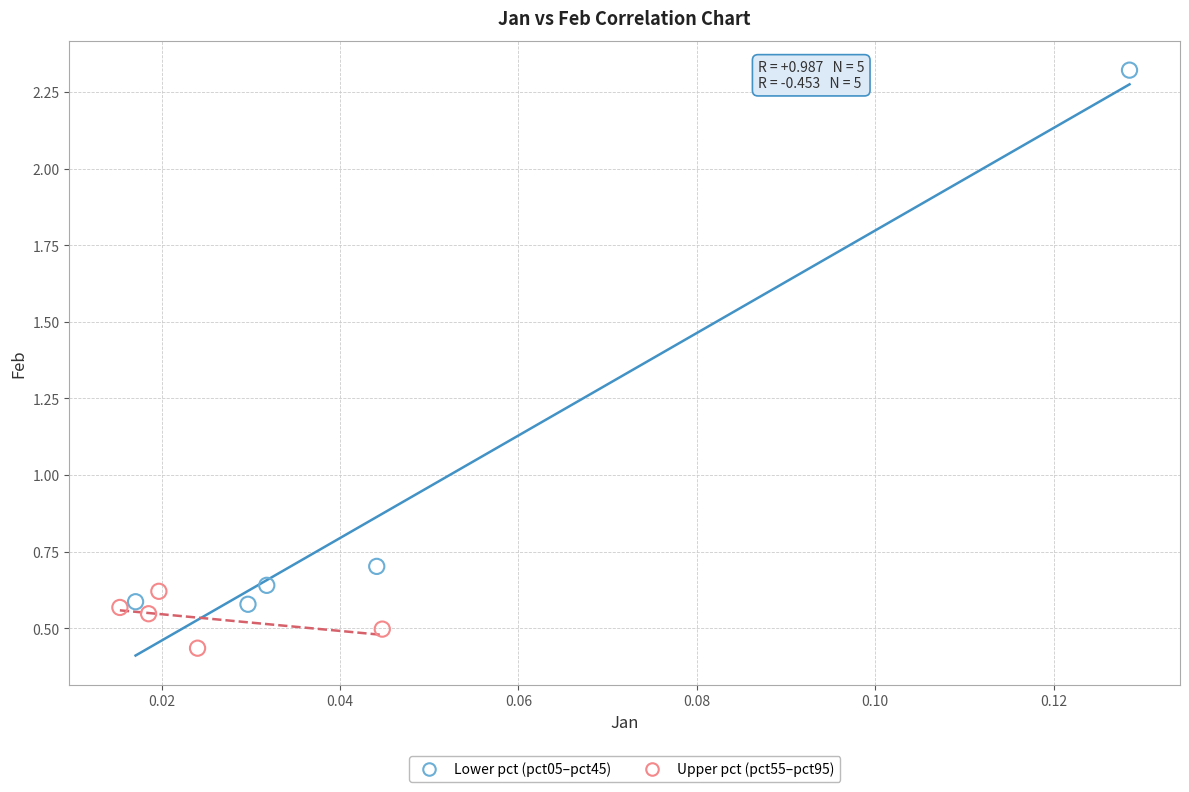

Which series contains the lowest Y value?

Upper pct (pct55–pct95)